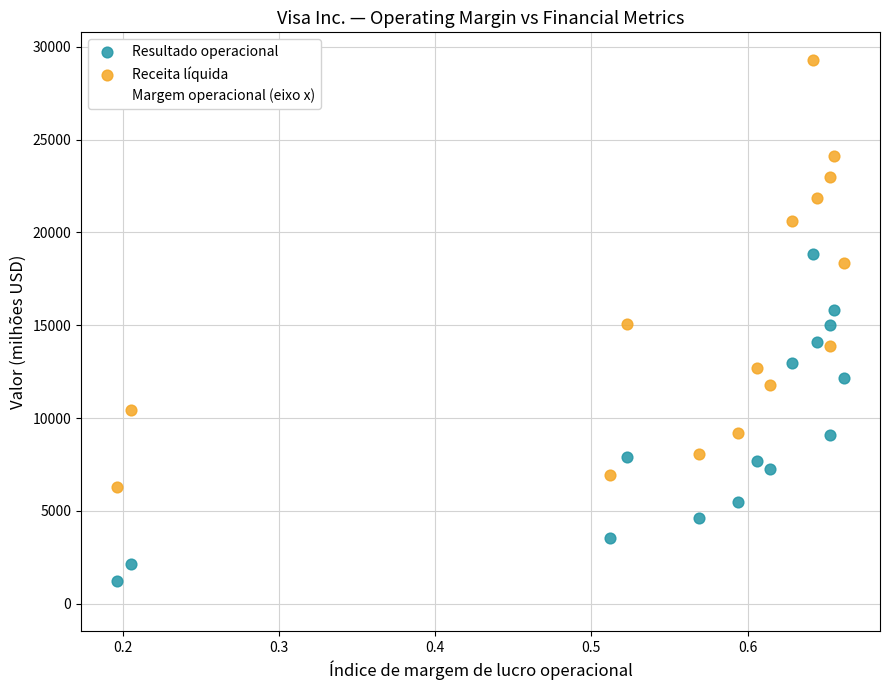

What is the X range (max minus min) for the scatter plot?

0.5